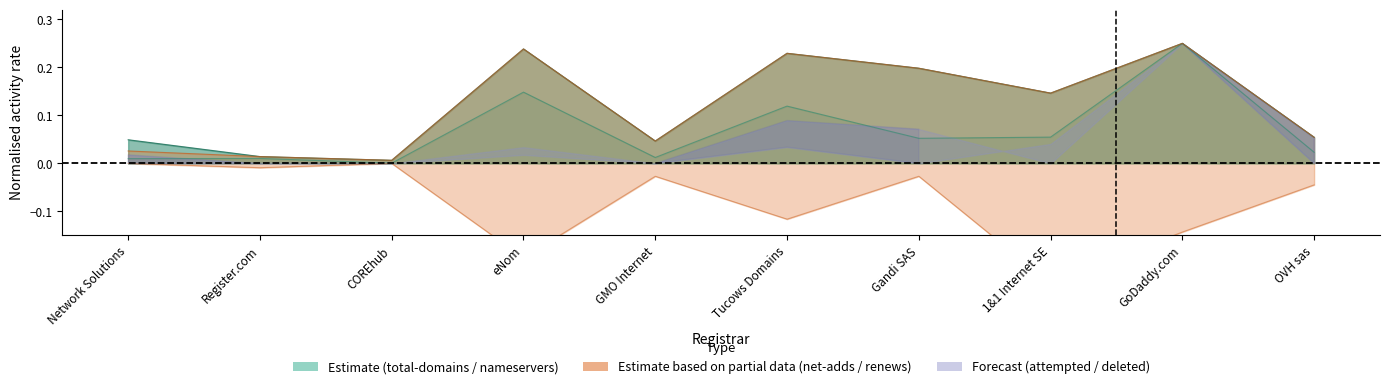

Does the chart display data point markers on the line(s)?

No